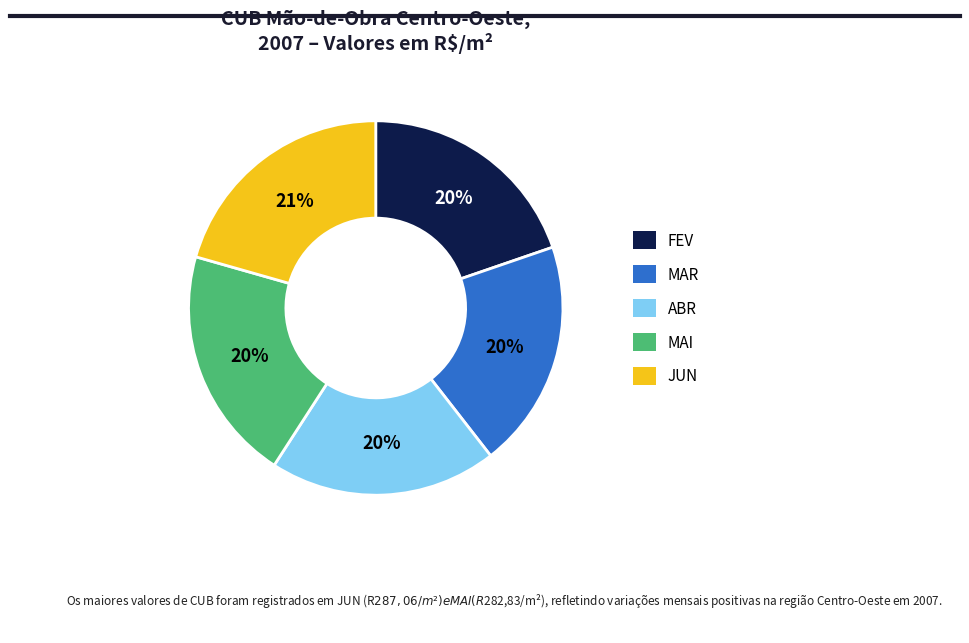

What is the ratio of the value at FEV to the value at ABR?

1.0